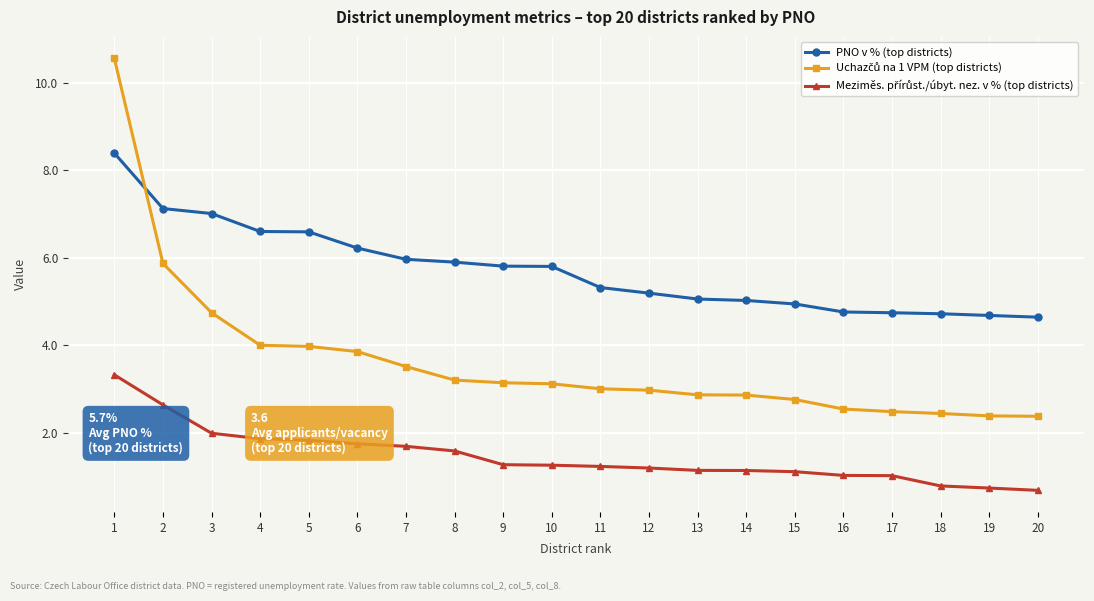

The value of PNO v % (top districts) at 4 is 6.6. True or false?

True